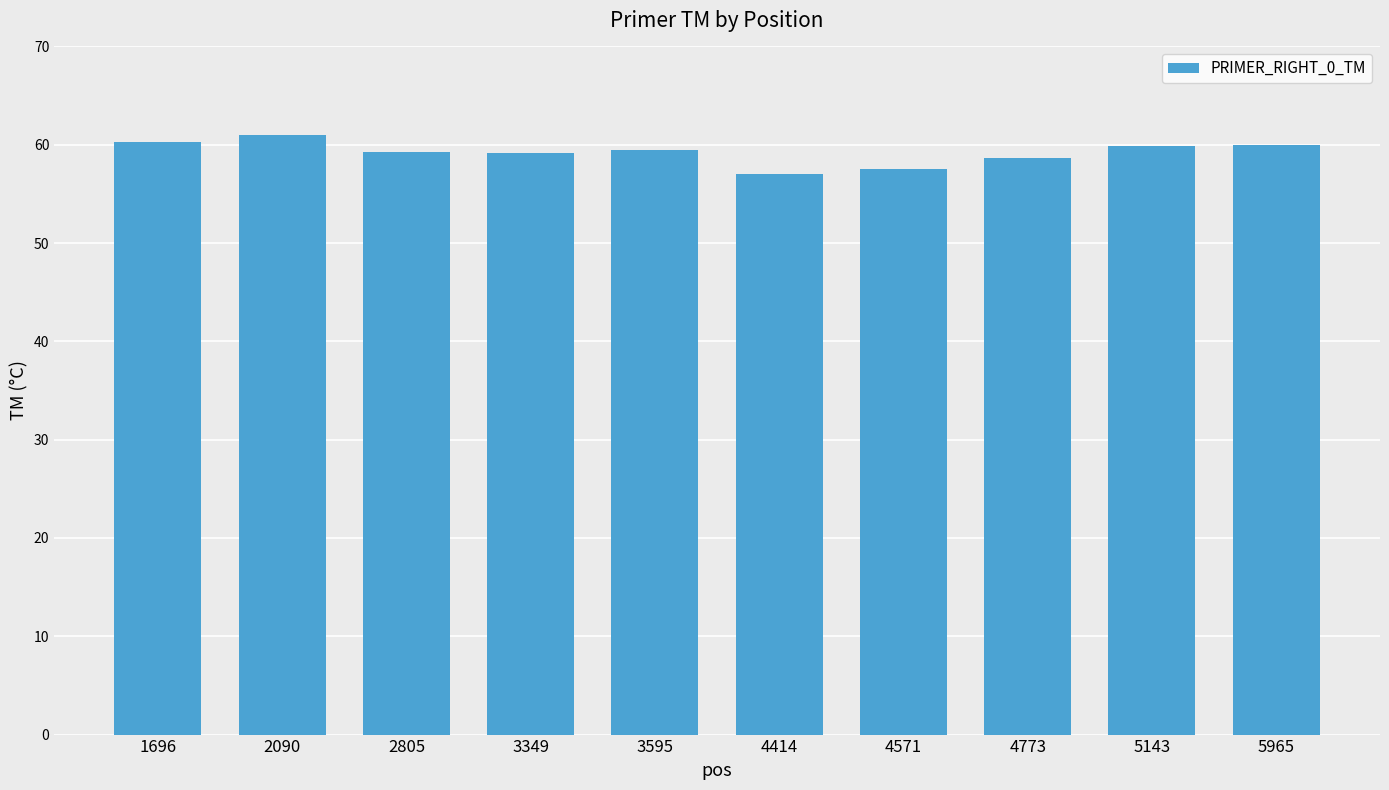

Is it true that the value at 3349 is 59.2?

True